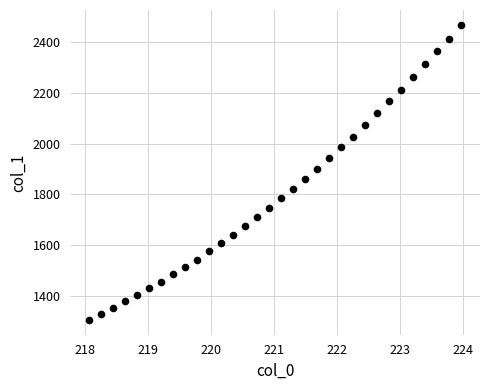

What is the range of X values (max minus min)?

5.9